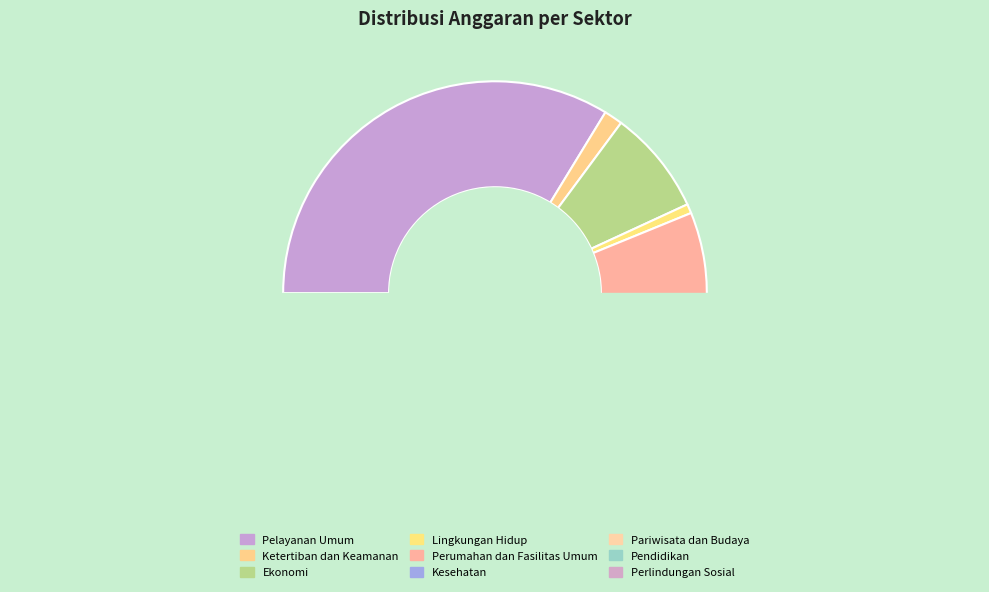

To the nearest percent, what percentage of the pie is Perlindungan Sosial?

1%